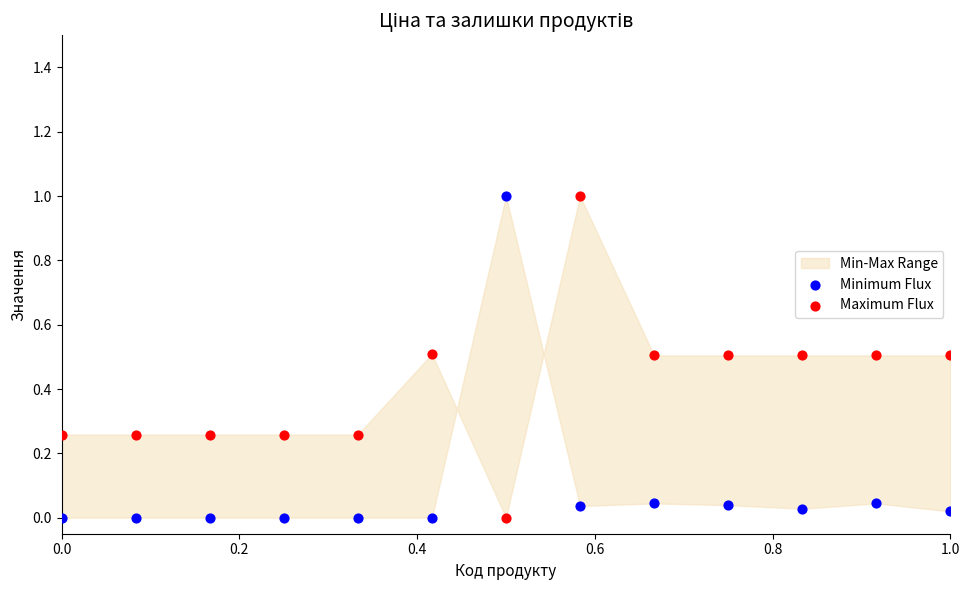

Across all data points, what is the range of Y values (max minus min)?

1.0